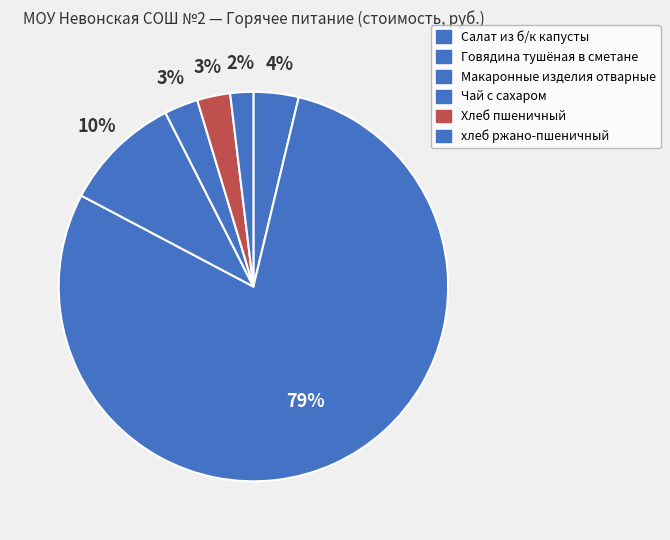

To the nearest percent, what is the difference between the largest and smallest slice percentages?

77%